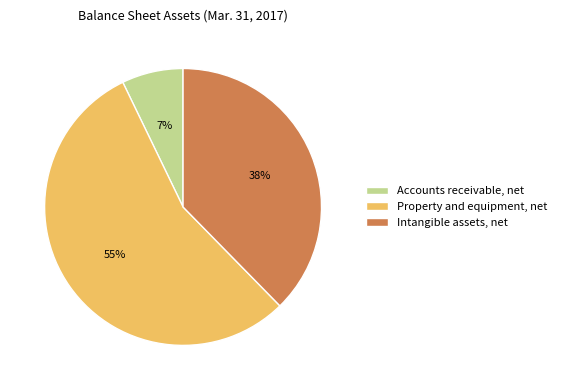

Which category has the smallest portion of the pie?

Accounts receivable, net